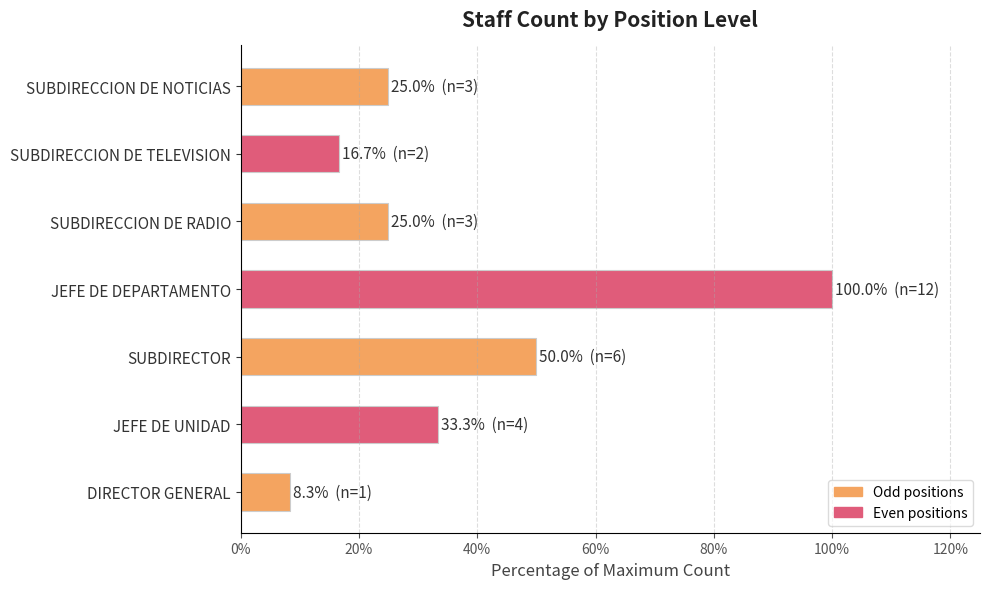

Reading top to bottom, what are all the values shown in this chart?

SUBDIRECCION DE NOTICIAS=25.0	SUBDIRECCION DE TELEVISION=16.7	SUBDIRECCION DE RADIO=25.0	JEFE DE DEPARTAMENTO=100.0	SUBDIRECTOR=50.0	JEFE DE UNIDAD=33.3	DIRECTOR GENERAL=8.3